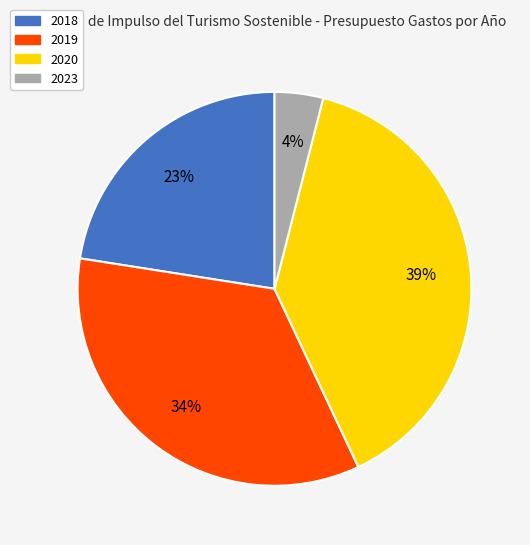

What percentage is the 2023 slice, to the nearest percent?

4%